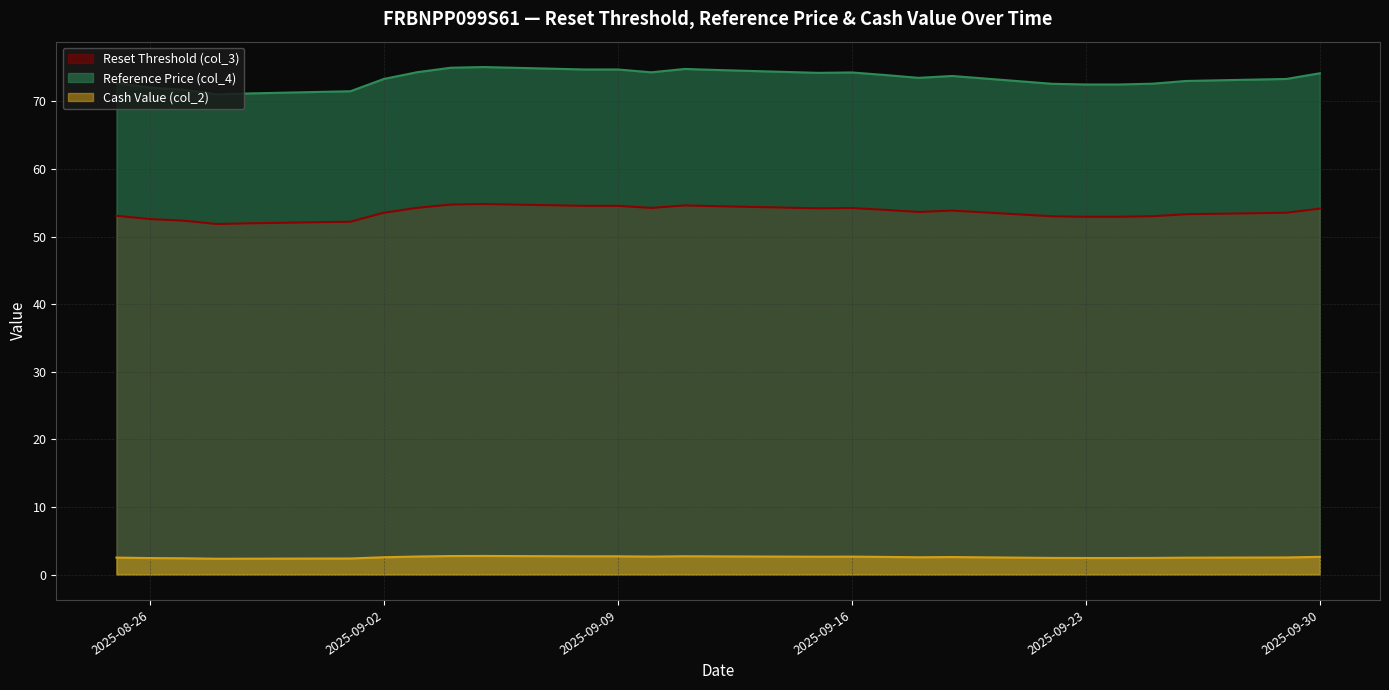

Which series has the largest total across all categories?

Reference Price (col_4)